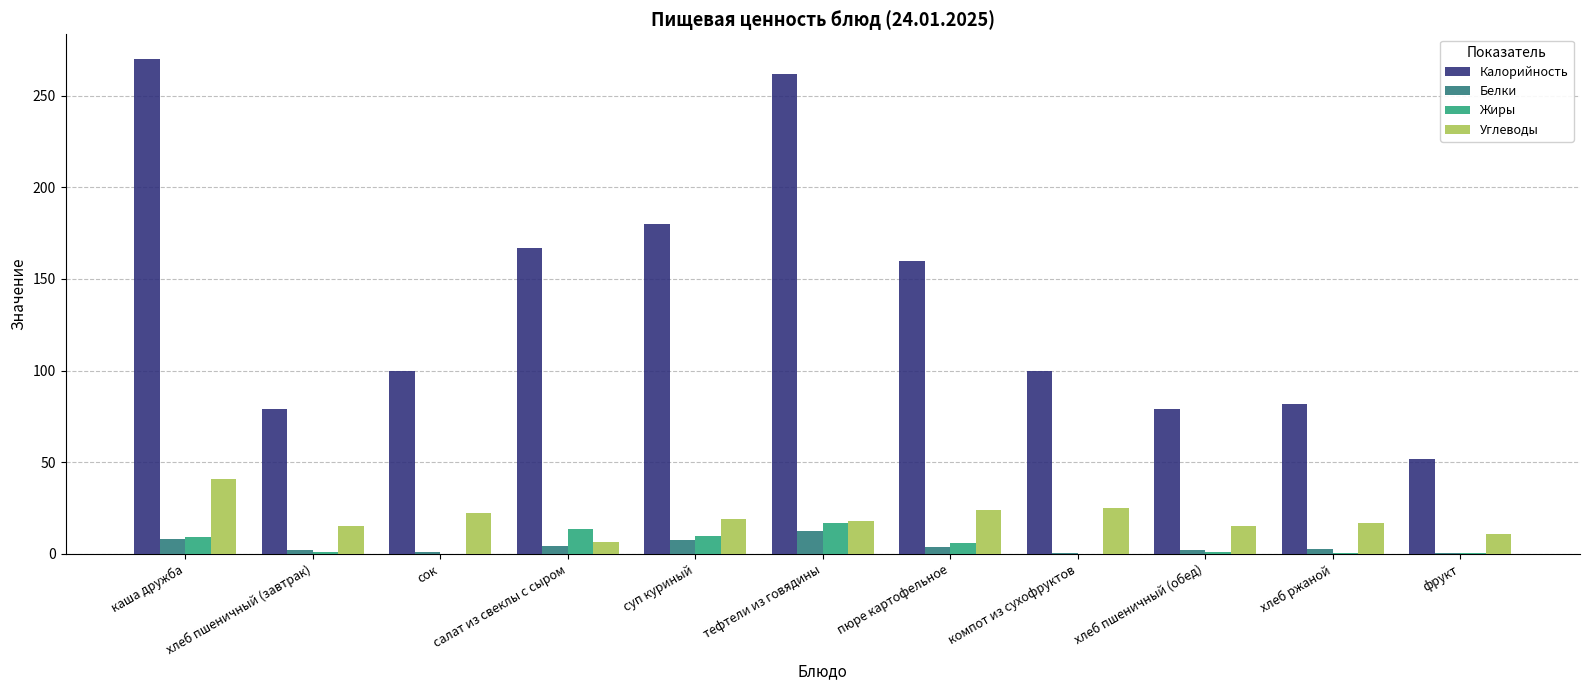

Read the Жиры value at суп куриный.

9.7